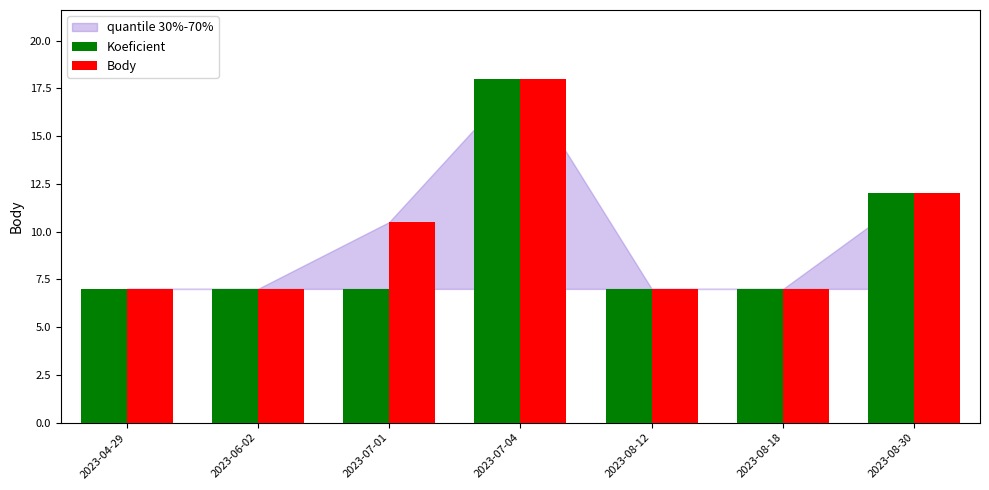

How many series are shown in this chart?

2